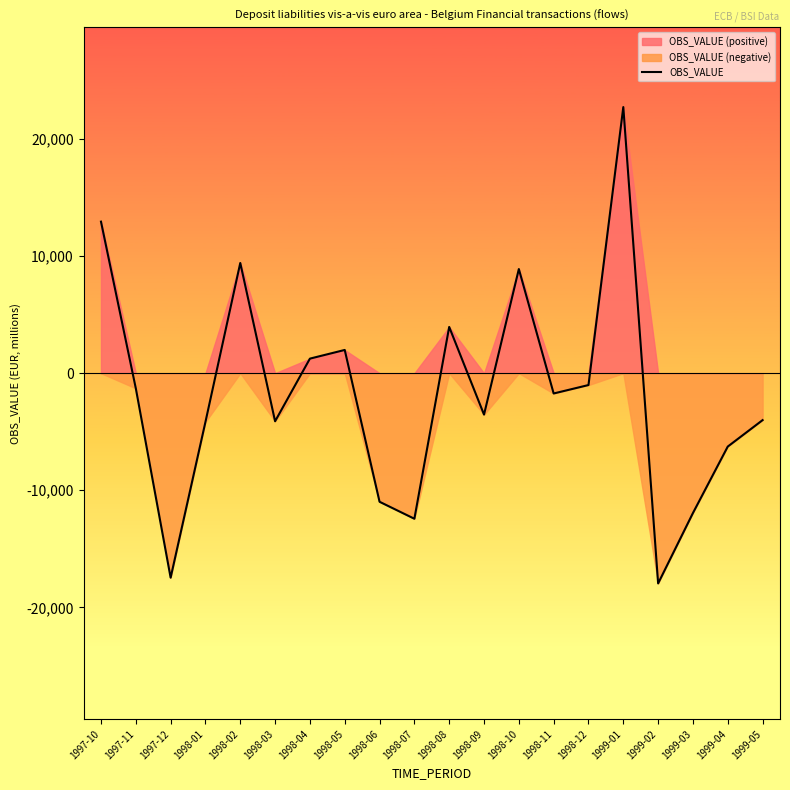

How many values are below -1734?

11